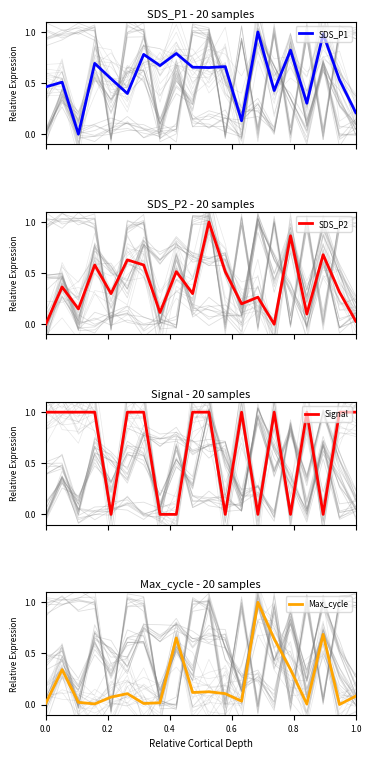

What is the difference between the maximum and second lowest values in the Max_cycle series?

1.0